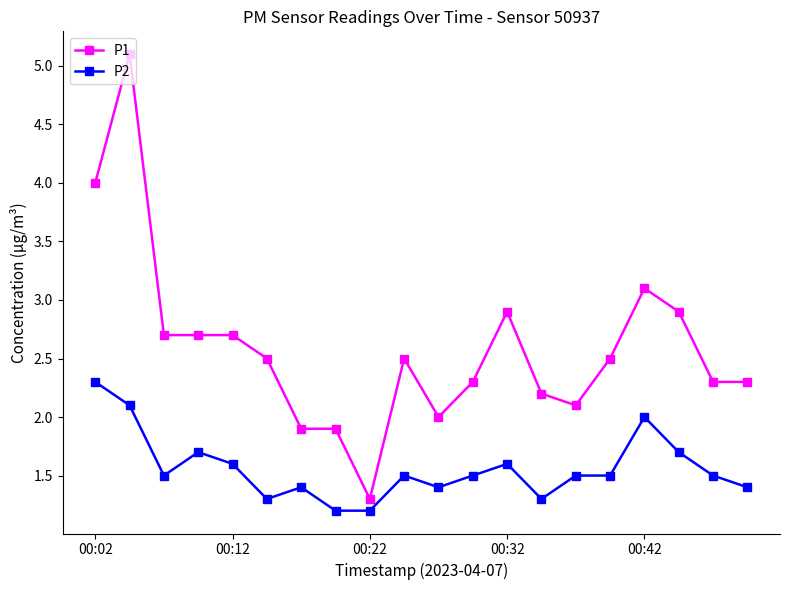

List the series in order of their peak value, highest first.

P1, P2